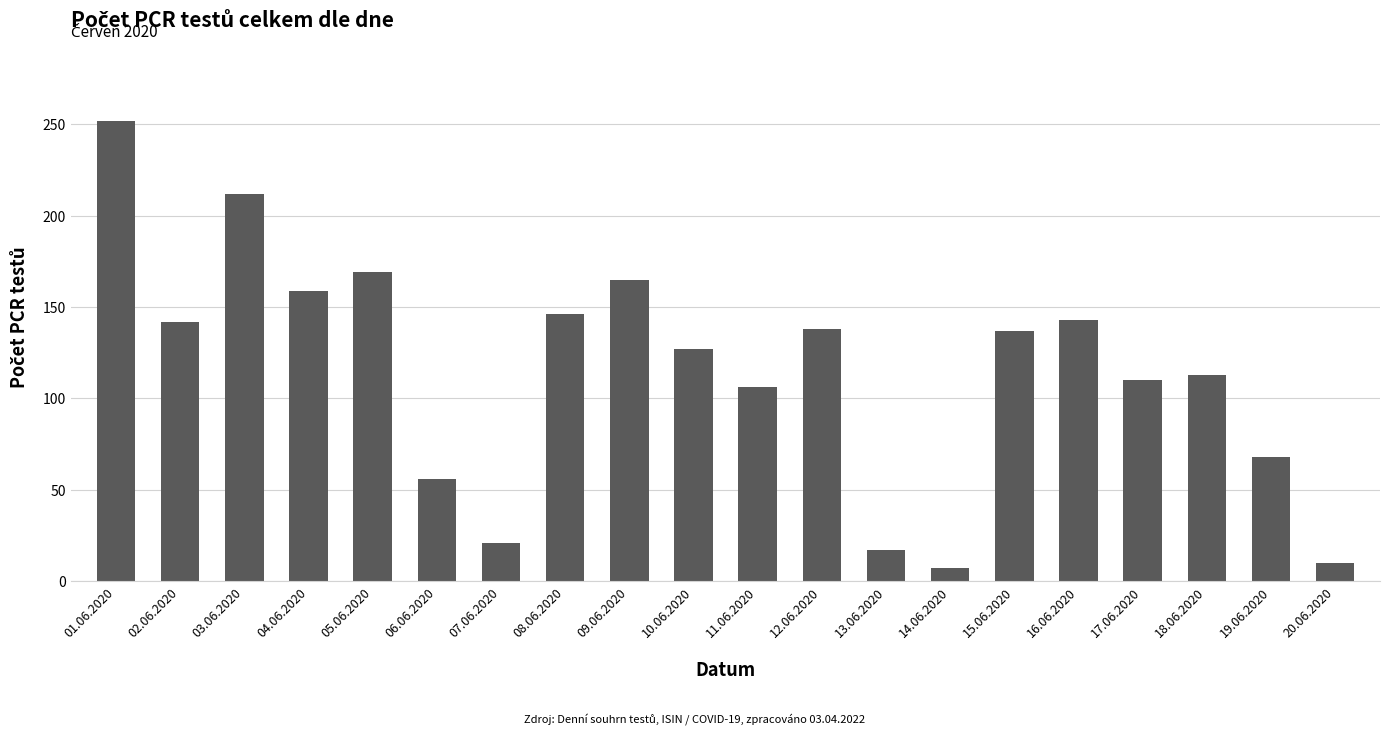

Where does the data first go above 137?

01.06.2020